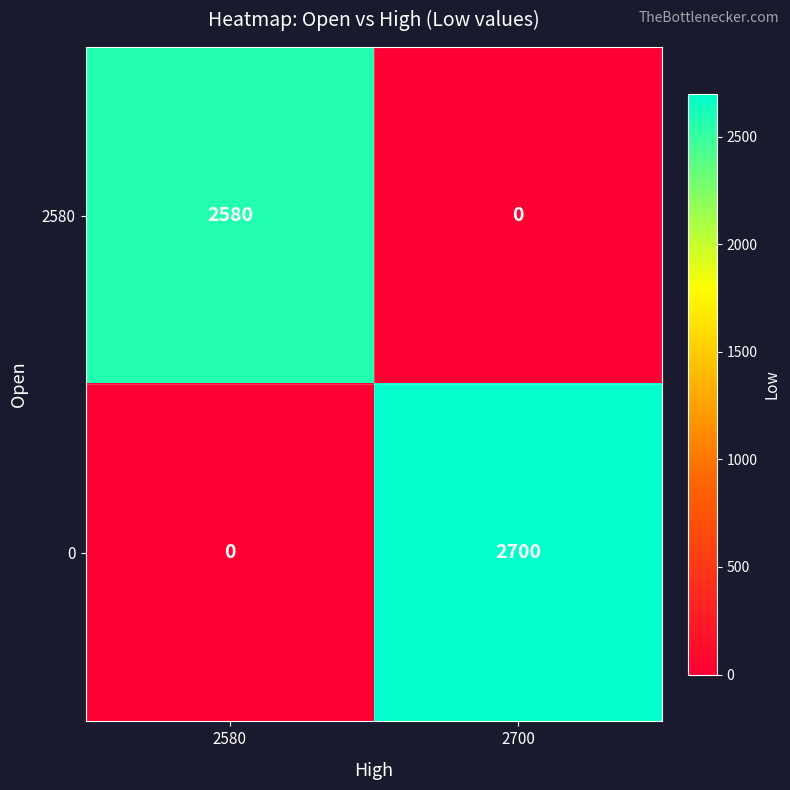

Is it true that 2580 equals 1326 at 2580?

False